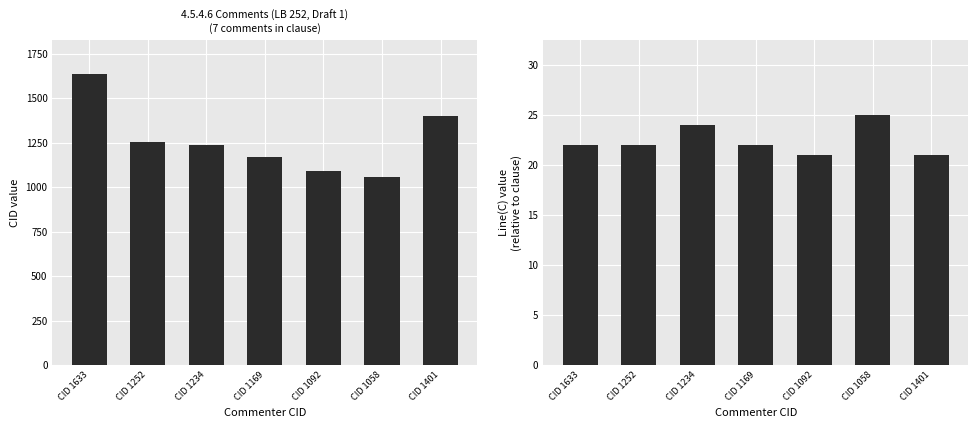

Reading left to right, what are all the values shown in this chart?

CID: 1633	1252	1234	1169	1092	1058	1401
Line(C): 22	22	24	22	21	25	21